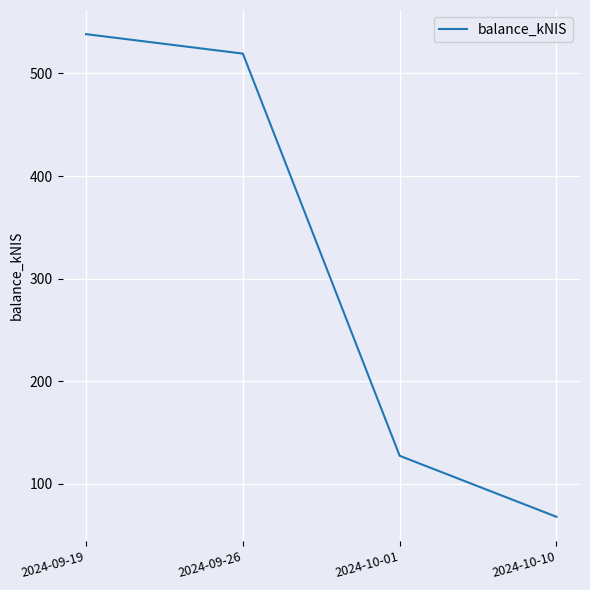

Which category has the highest value across all series?

2024-09-19